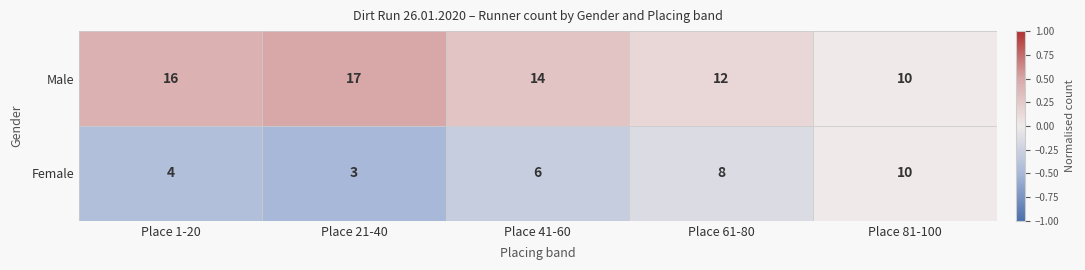

List the series in order of their peak value, lowest first.

Female, Male